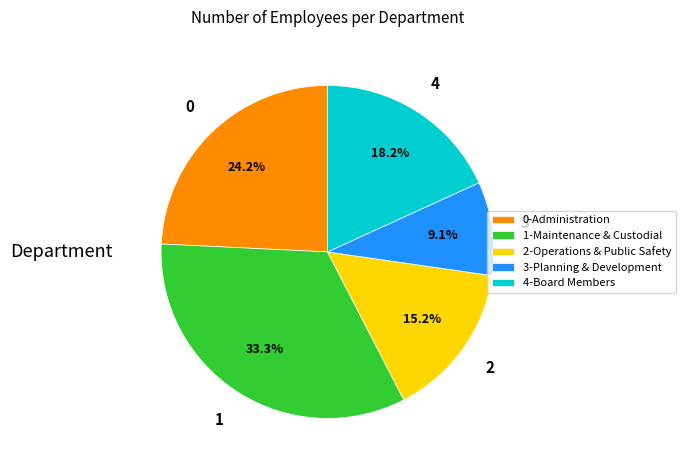

What is the ratio of the value at 3-Planning & Development to the value at 1-Maintenance & Custodial?

0.3